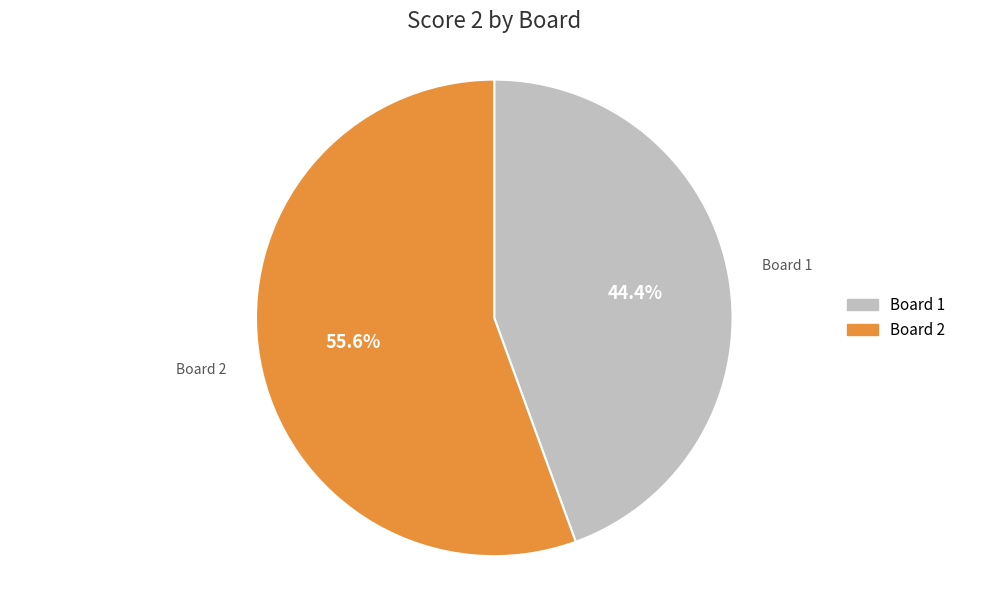

Count the number of slices in the pie.

2